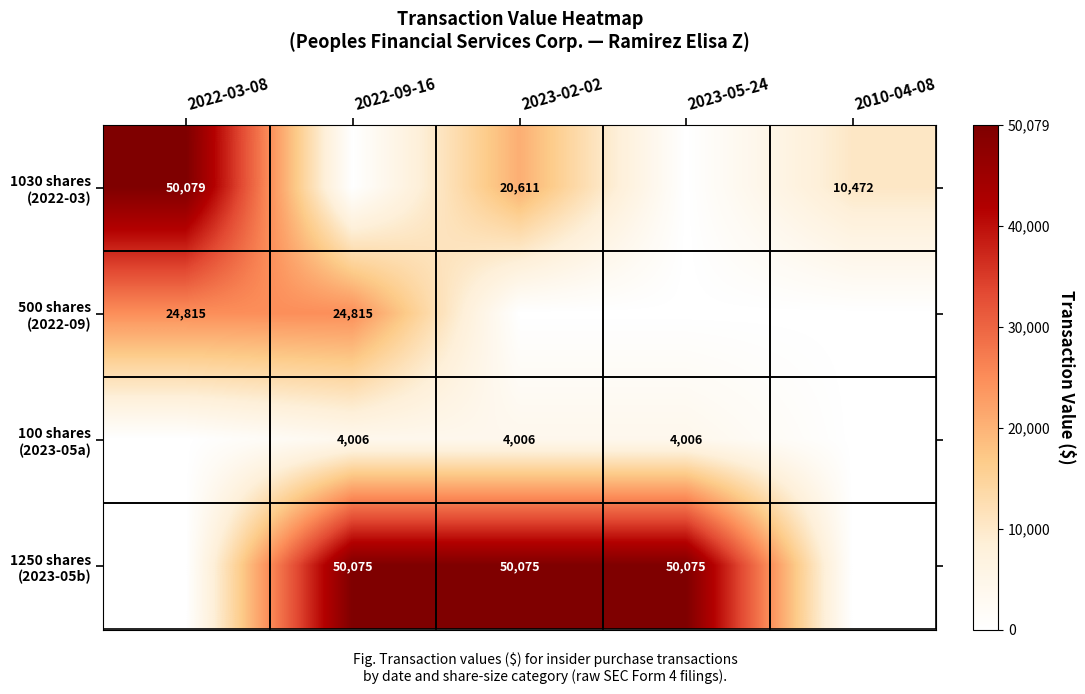

Between 2022-03-08 and 2023-02-02, which series saw the biggest shift?

1250 shares (2023-05b)